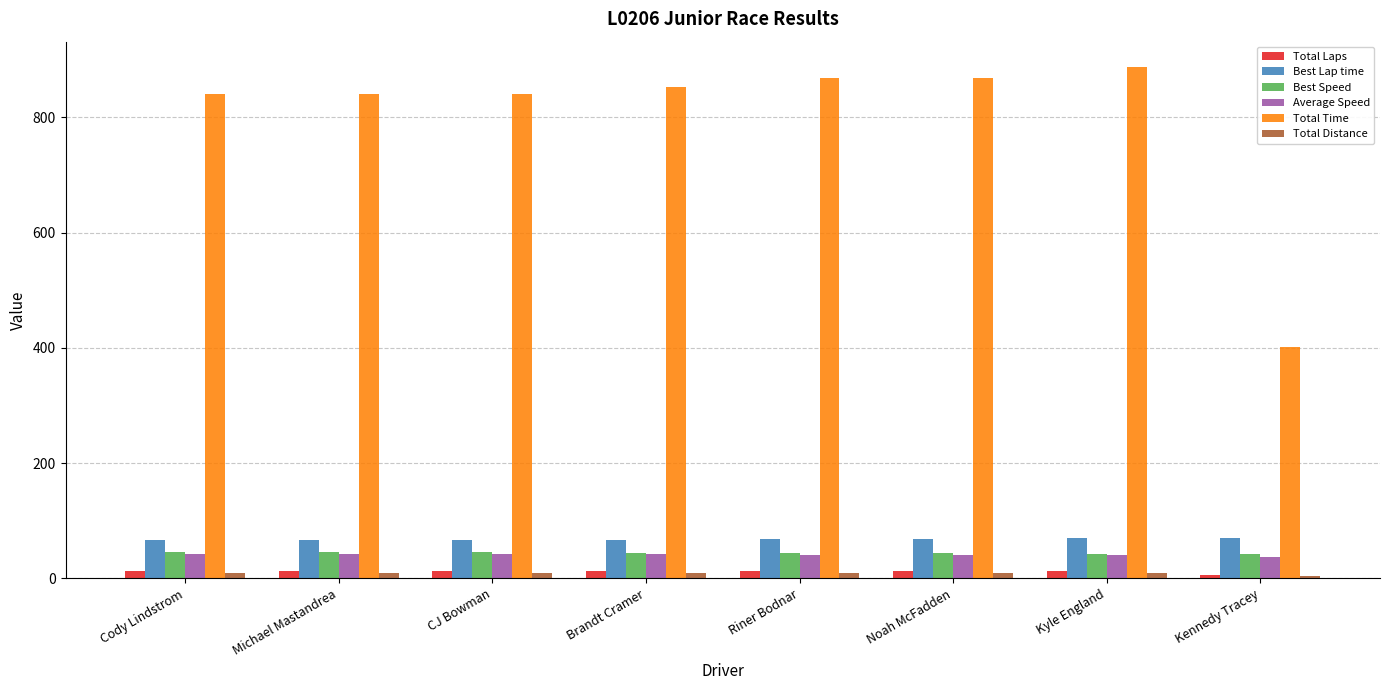

What is the lowest value of the Average Speed series?

36.8